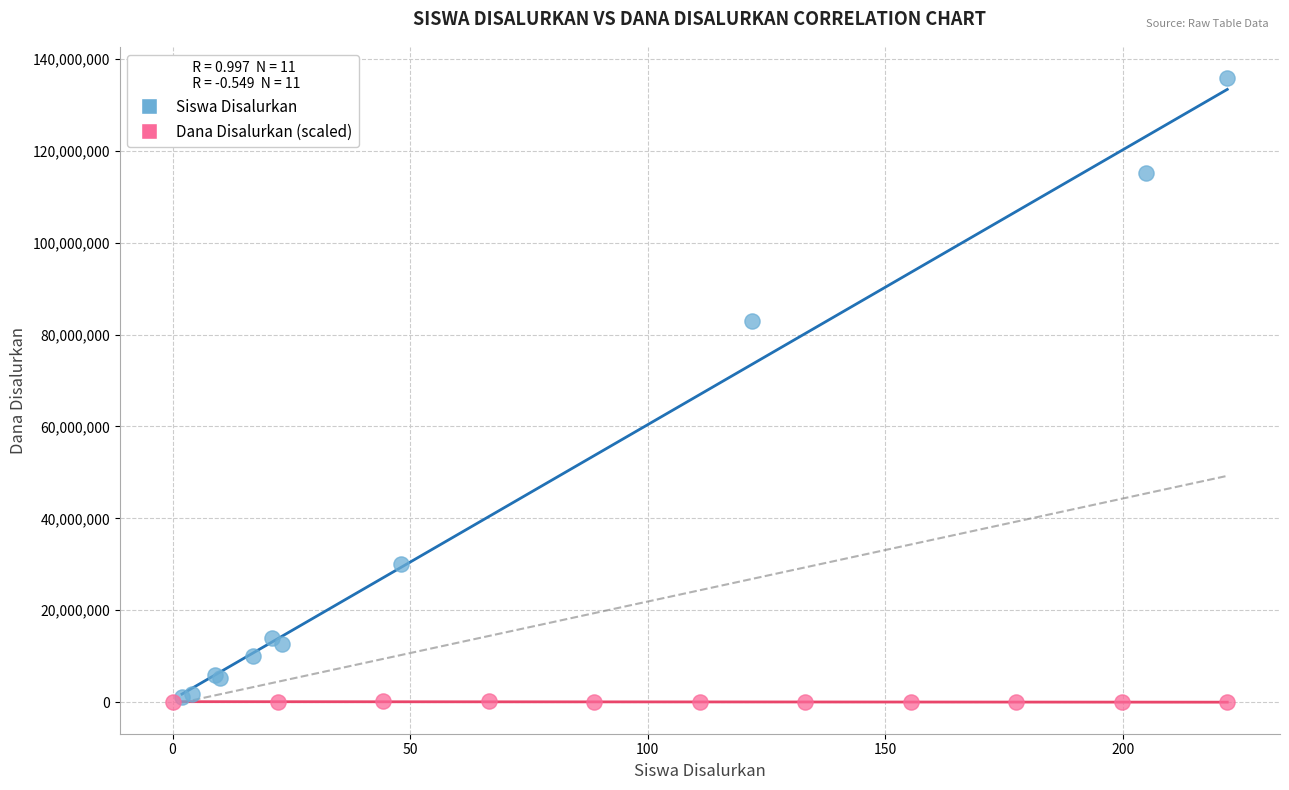

Which series has the largest Y range (max minus min)?

Siswa Disalurkan